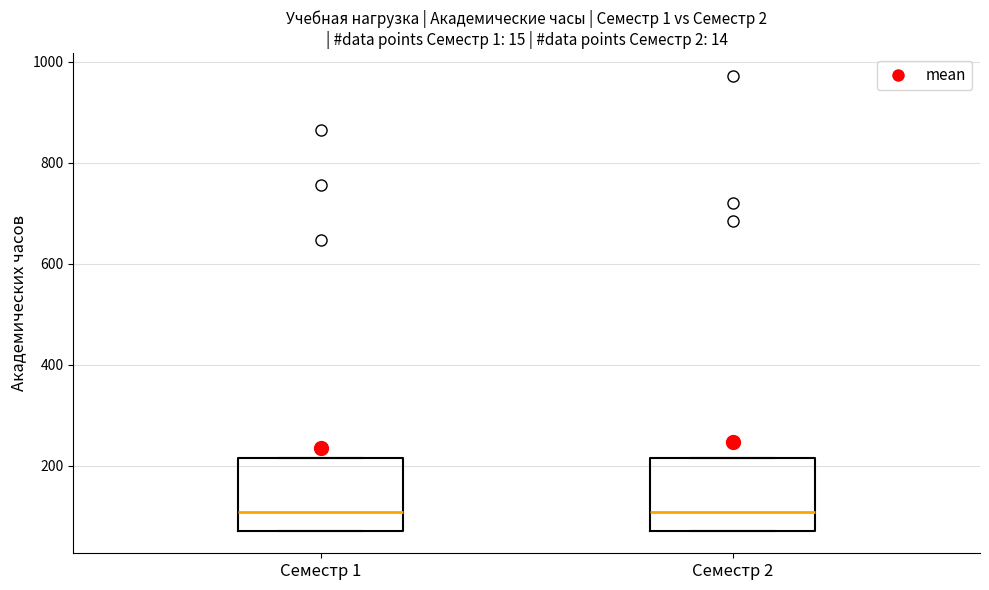

Where is the lower edge of the box for Семестр 1 on the y-axis? The values are not printed on the chart, so give them approximately, as read against the axis.

80